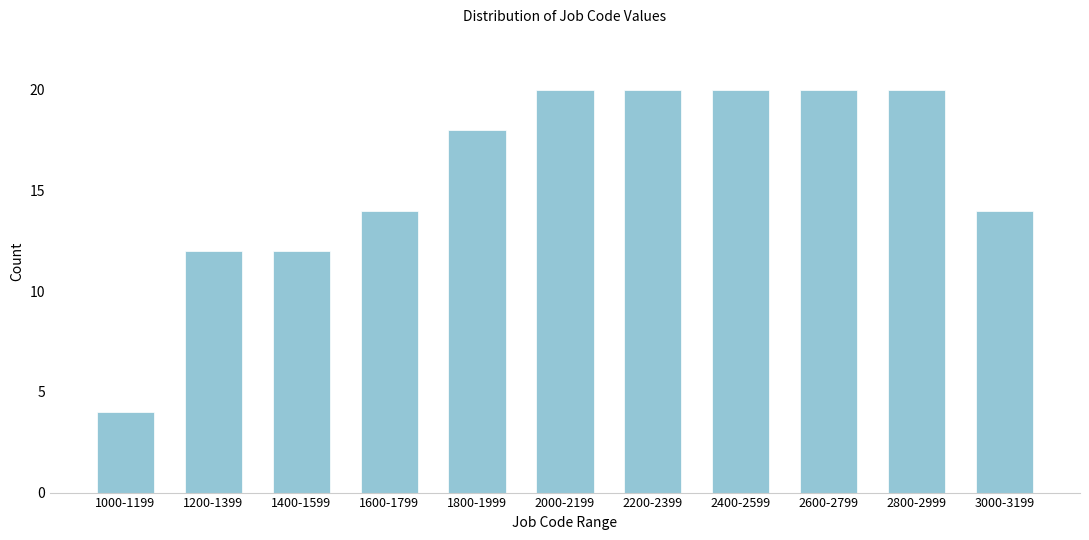

Reading left to right, what are all the values shown in this chart?

4	12	12	14	18	20	20	20	20	20	14